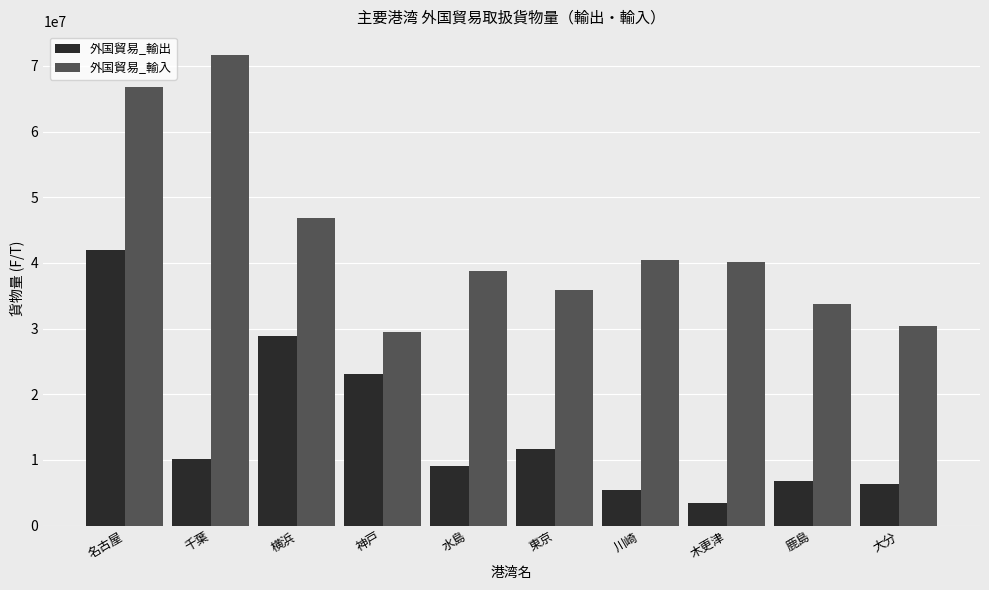

Rank the series by their maximum value, from lowest to highest.

外国貿易_輸出, 外国貿易_輸入